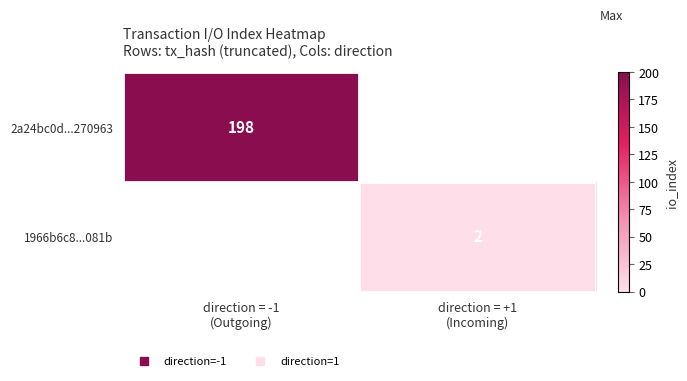

At how many categories does at least one series exceed 52?

1